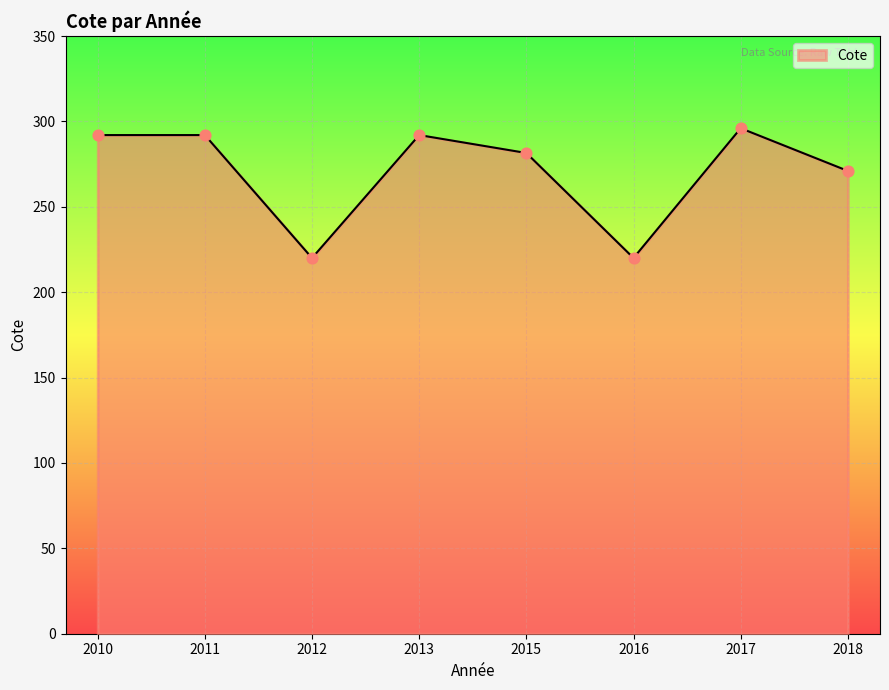

Approximately how many times larger is the value at 2012 compared to 2018?

0.8